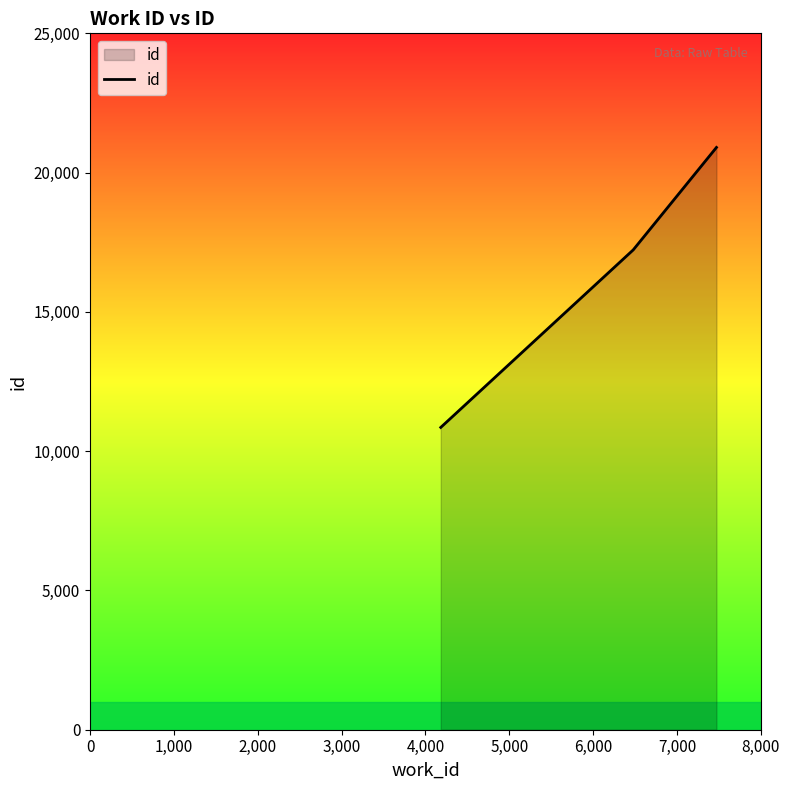

What is the minimum value shown in the chart?

10853